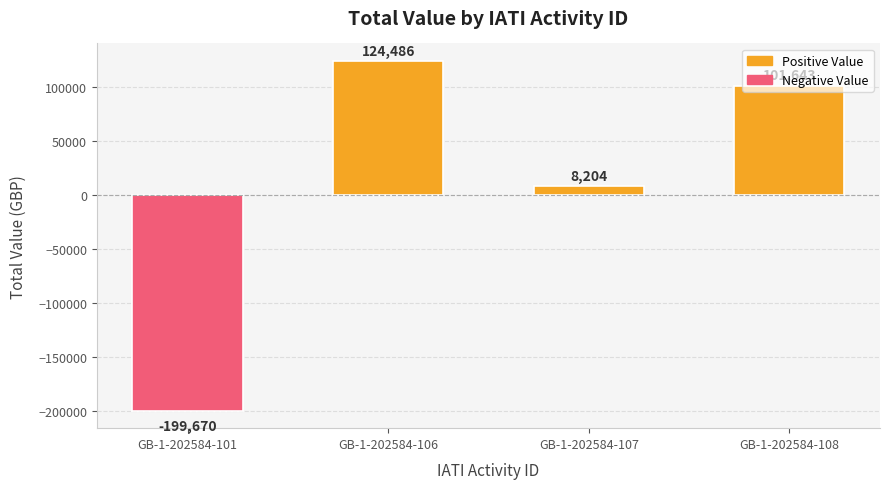

What is the difference between the maximum and second lowest values?

116282